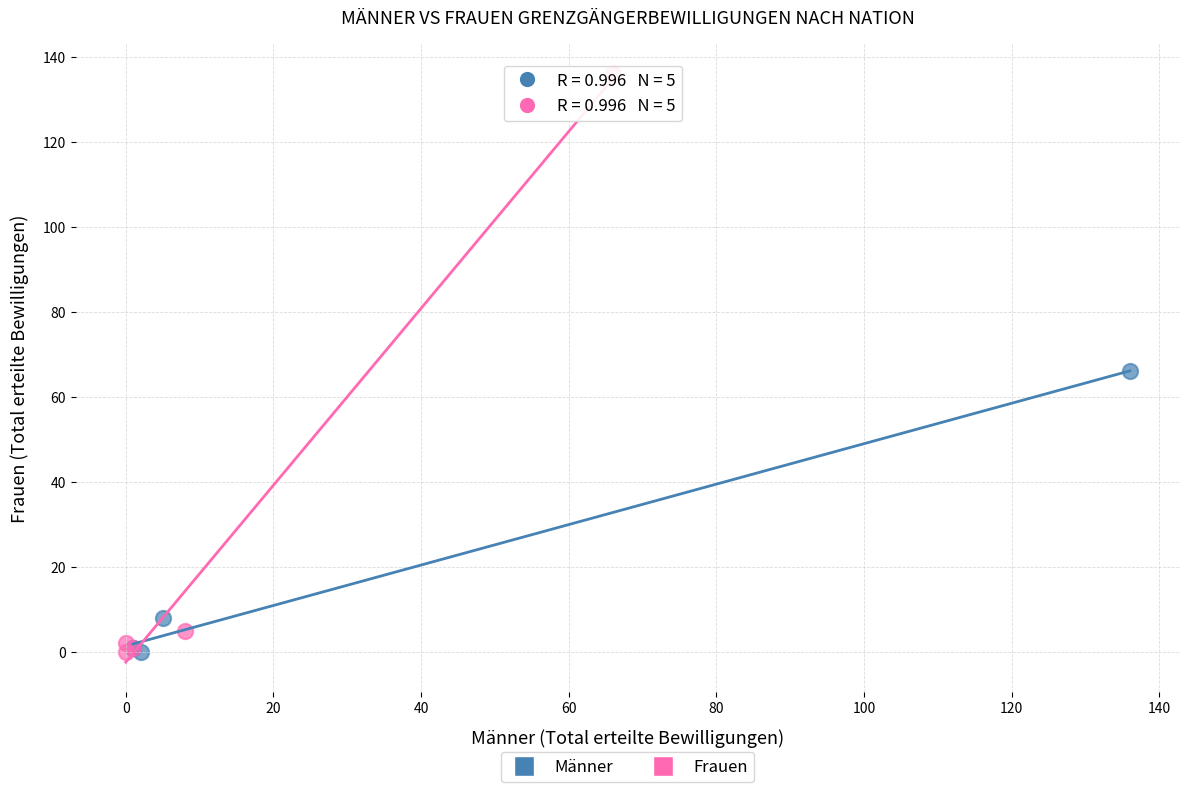

Which series reaches the maximum Y coordinate?

Frauen